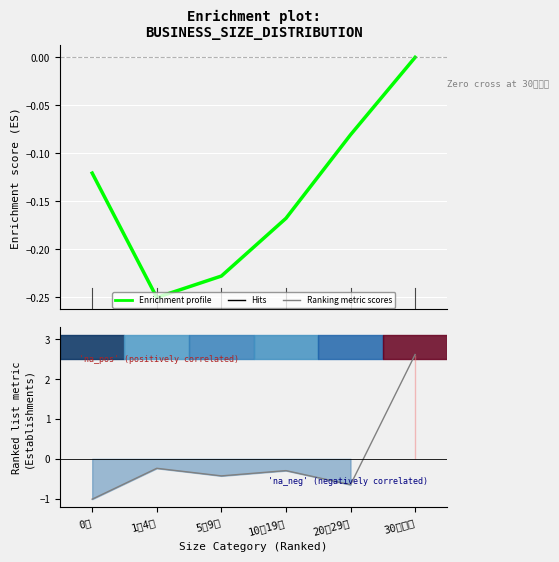

Is it true that Enrichment profile equals -0.2 at 1～4人?

True